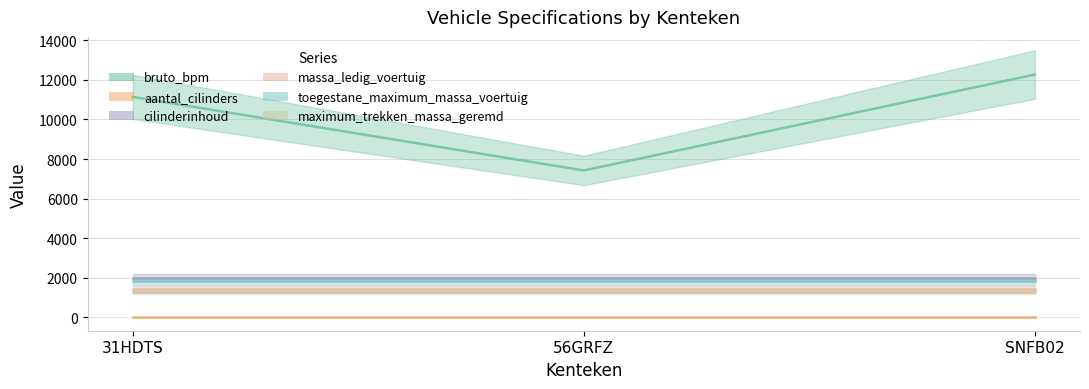

Reading left to right, extract all data points from this chart.

bruto_bpm: 11141	7426	12271
aantal_cilinders: 6	6	6
cilinderinhoud: 1991	1991	1991
massa_ledig_voertuig: 1425	1425	1425
toegestane_maximum_massa_voertuig: 1835	1835	1835
maximum_trekken_massa_geremd: 1300	1300	1300